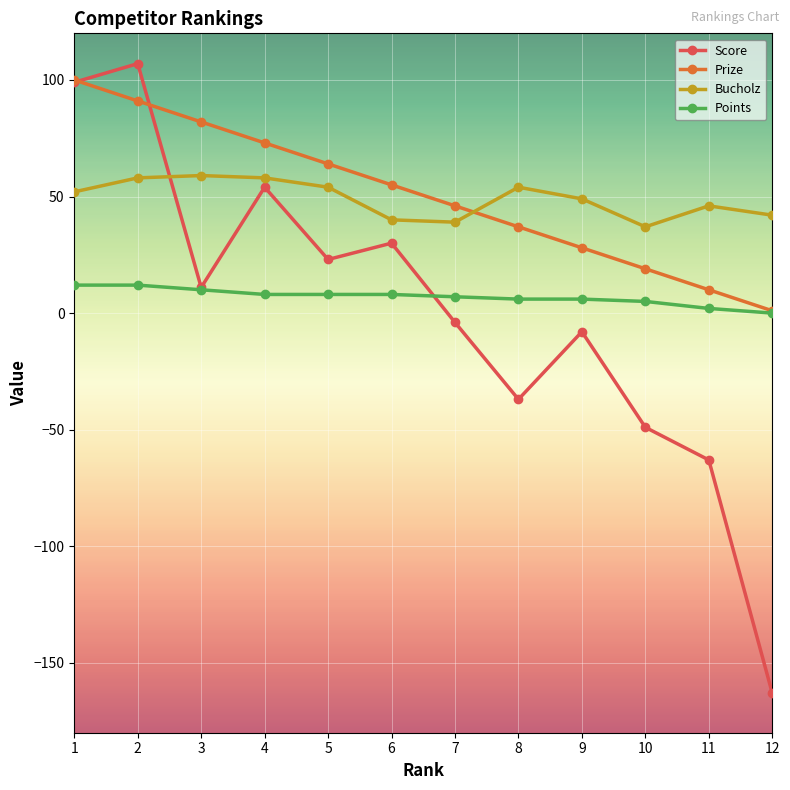

True or false: Bucholz and Points cross at least once.

False